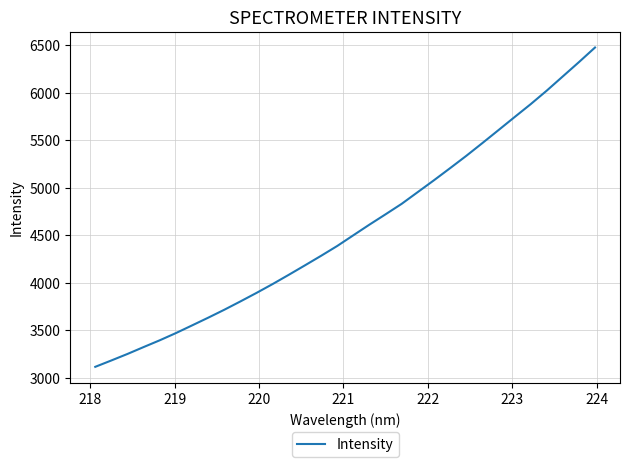

Is this an area chart (filled region under the line)?

No